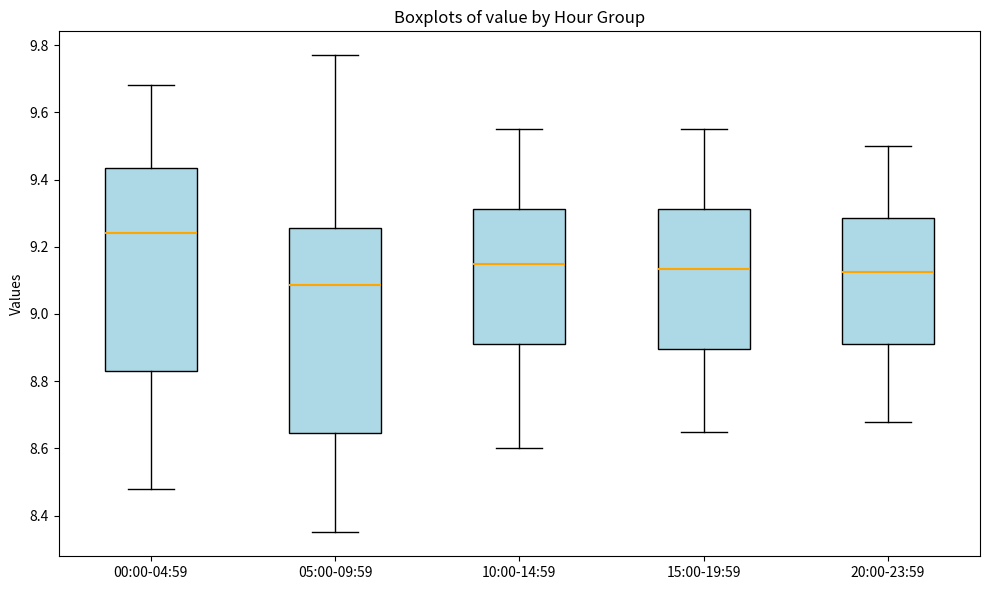

Reading left to right, transcribe this box plot: for each box, give where its median line is, the range the box spans, and where its two whiskers end, as read against the y-axis. The values are not printed on the chart, so give them approximately, as read against the axis.

00:00-04:59: median 9.24, box 8.84 to 9.44, whiskers 8.48 to 9.68
05:00-09:59: median 9.08, box 8.64 to 9.26, whiskers 8.36 to 9.78
10:00-14:59: median 9.16, box 8.92 to 9.32, whiskers 8.60 to 9.56
15:00-19:59: median 9.14, box 8.90 to 9.32, whiskers 8.66 to 9.56
20:00-23:59: median 9.12, box 8.92 to 9.28, whiskers 8.68 to 9.50